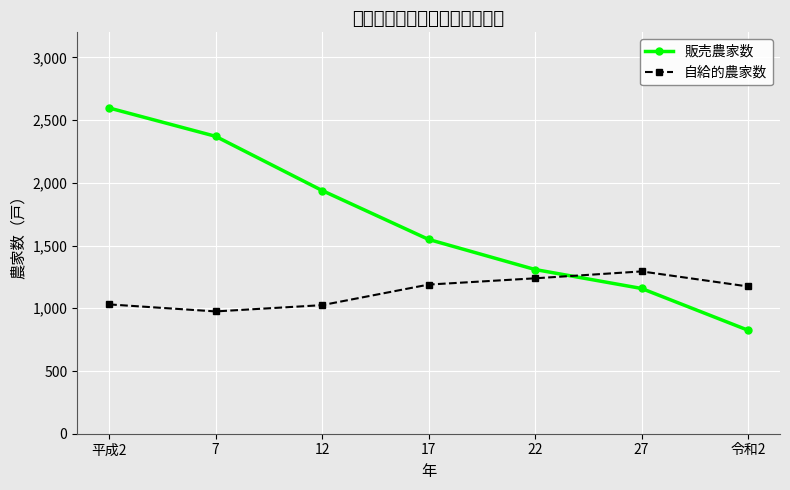

At how many categories does at least one series exceed 2160?

2